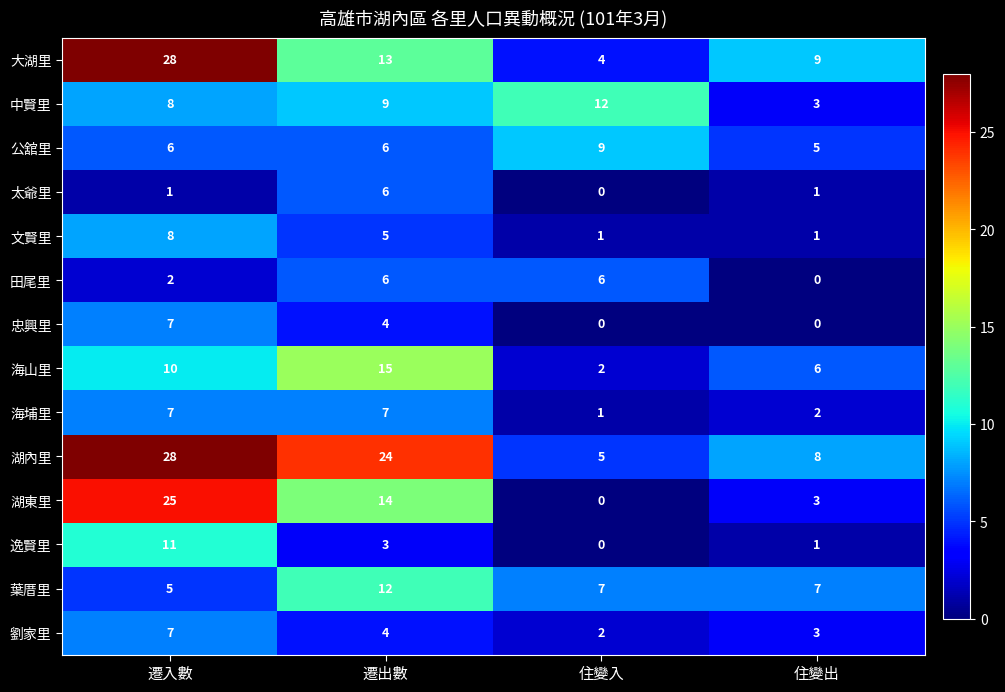

The 湖內里 series shows 8 at 住變出. True or false?

True